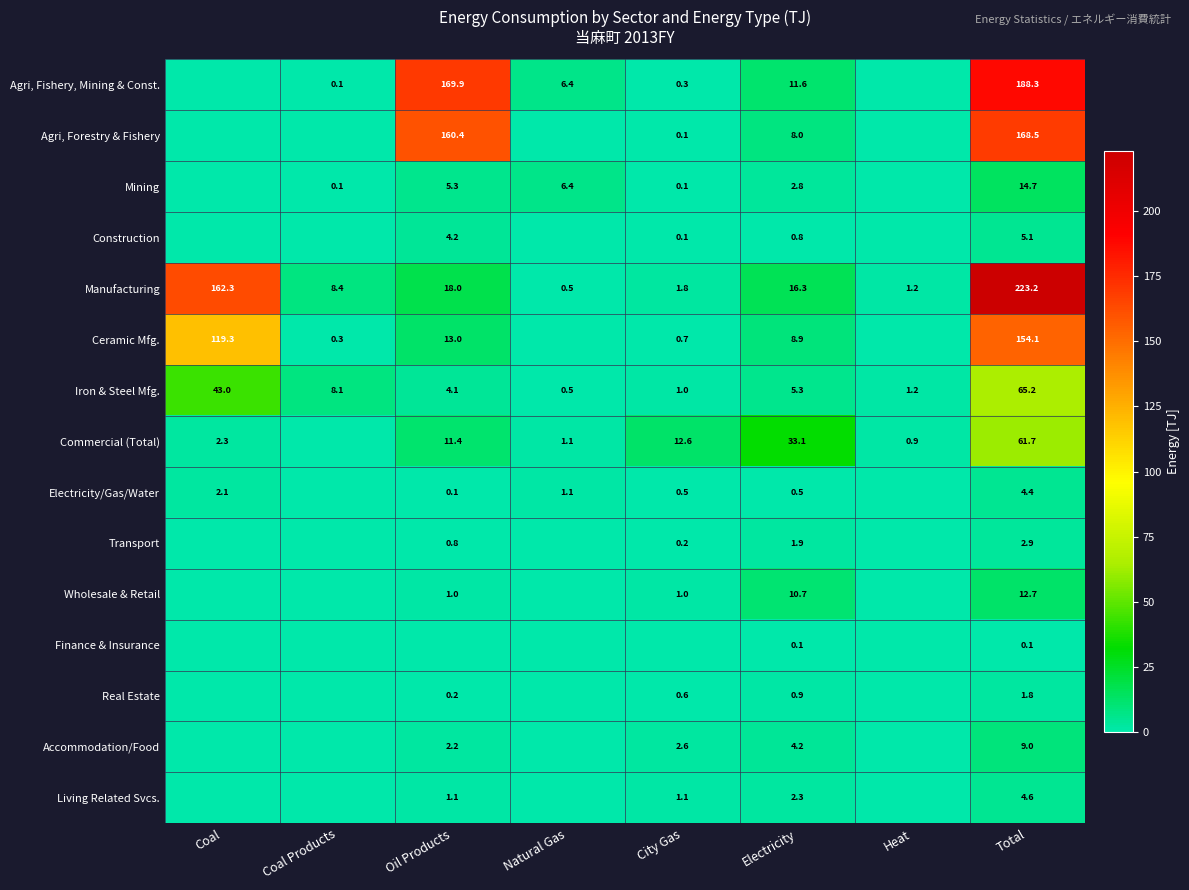

What is the total value across all series at Total?

916.3